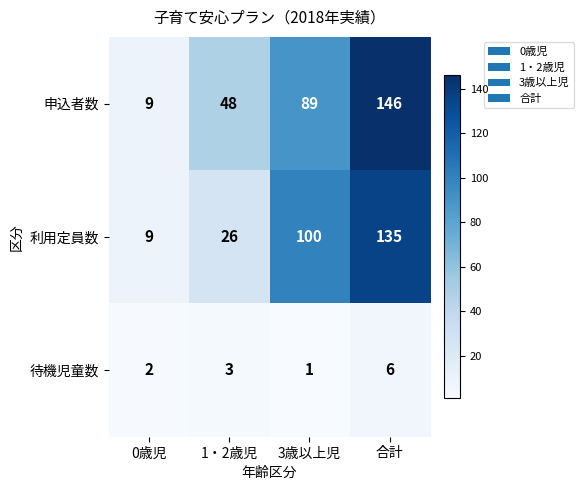

Rank the series by their maximum value, from lowest to highest.

待機児童数, 利用定員数, 申込者数